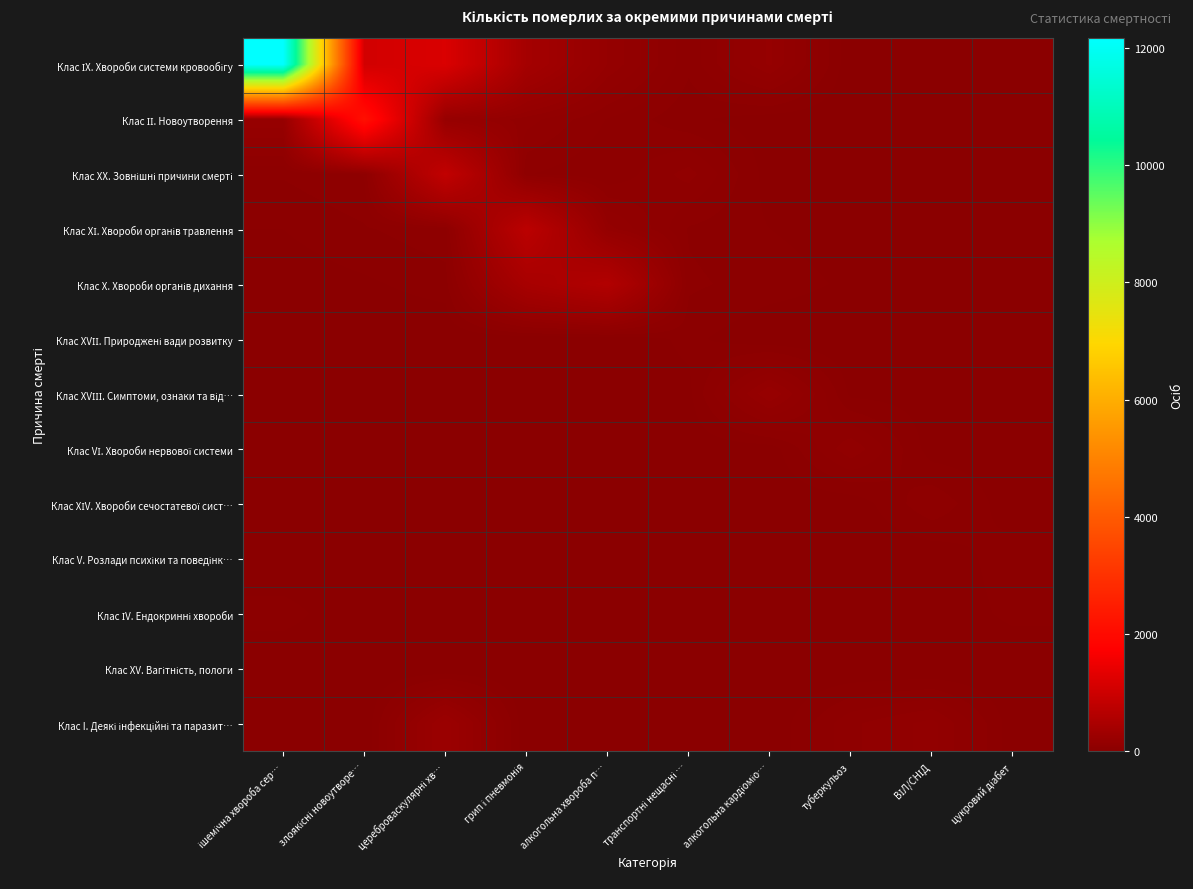

Rank the series at алкогольна хвороба п… from lowest to highest value.

Клас ХV. Вагітність, пологи, Клас I. Деякі інфекційні та паразит…, Клас ІV. Ендокринні хвороби, Клас V. Розлади психіки та поведінк…, Клас ХІV. Хвороби сечостатевої сист…, Клас ХVІІ. Природжені вади розвитку, Клас VІ. Хвороби нервової системи, Клас ХVІІІ. Симптоми, ознаки та від…, Клас ХХ. Зовнішні причини смерті, Клас ІІ. Новоутворення, Клас ХІ. Хвороби органів травлення, Клас ІХ. Хвороби системи кровообігу, Клас Х. Хвороби органів дихання